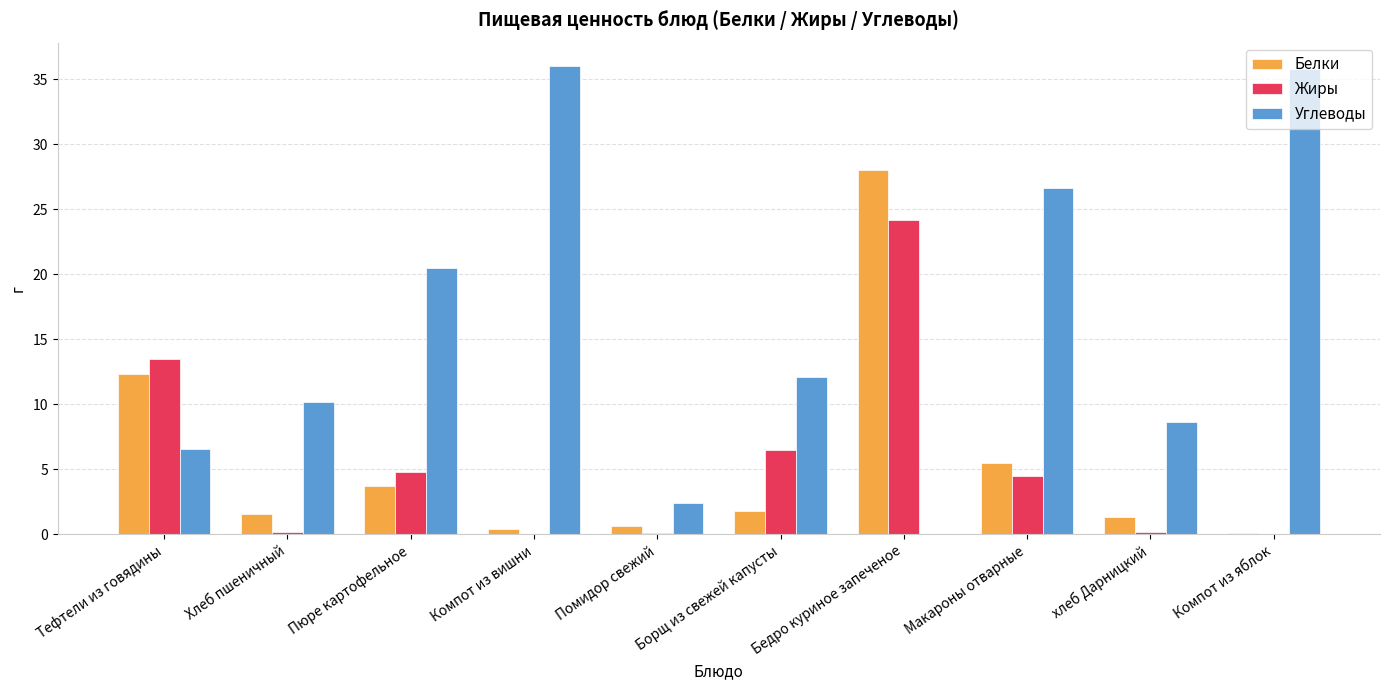

How many data points in Углеводы are above 12?

5